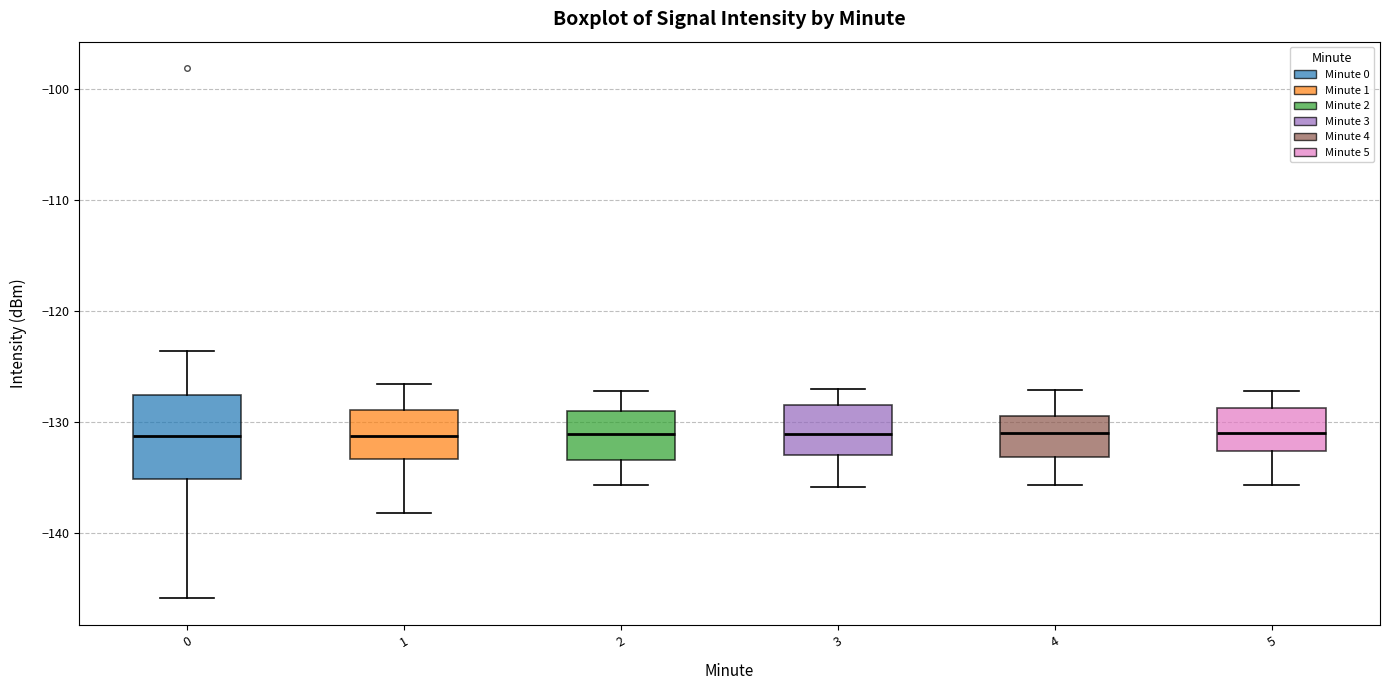

Reading left to right, read every box against the y-axis: the position of its median line, the range the box covers, and the ends of its whiskers. The values are not printed on the chart, so give them approximately, as read against the axis.

0: median -131, box -135 to -128, whiskers -146 to -124
1: median -131, box -133 to -129, whiskers -138 to -127
2: median -131, box -133 to -129, whiskers -136 to -127
3: median -131, box -133 to -128, whiskers -136 to -127
4: median -131, box -133 to -129, whiskers -136 to -127
5: median -131, box -133 to -129, whiskers -136 to -127